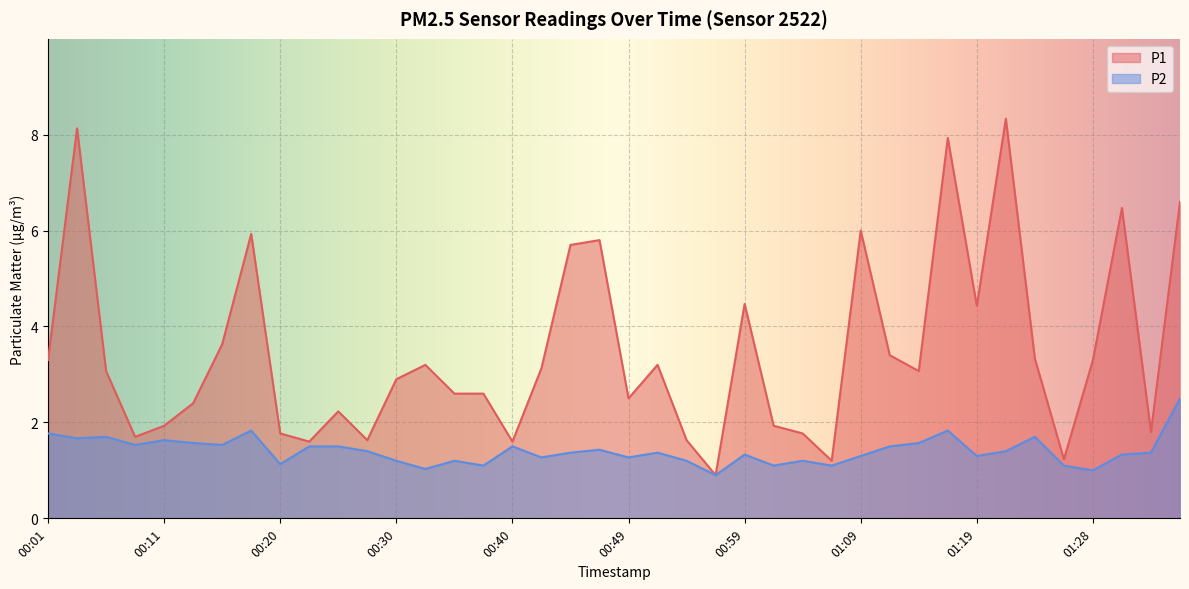

True or false: P1 and P2 cross at least once.

False